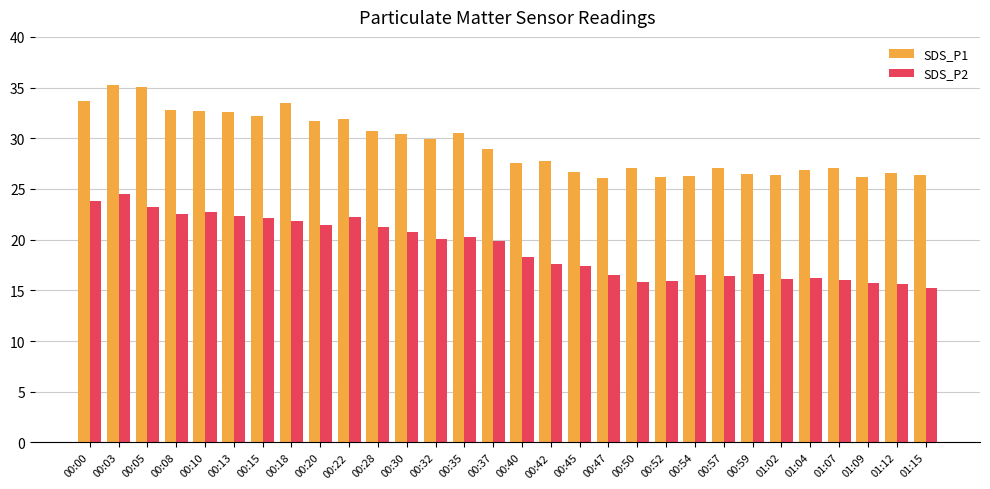

What is the difference between the highest and lowest values at 00:05?

11.9